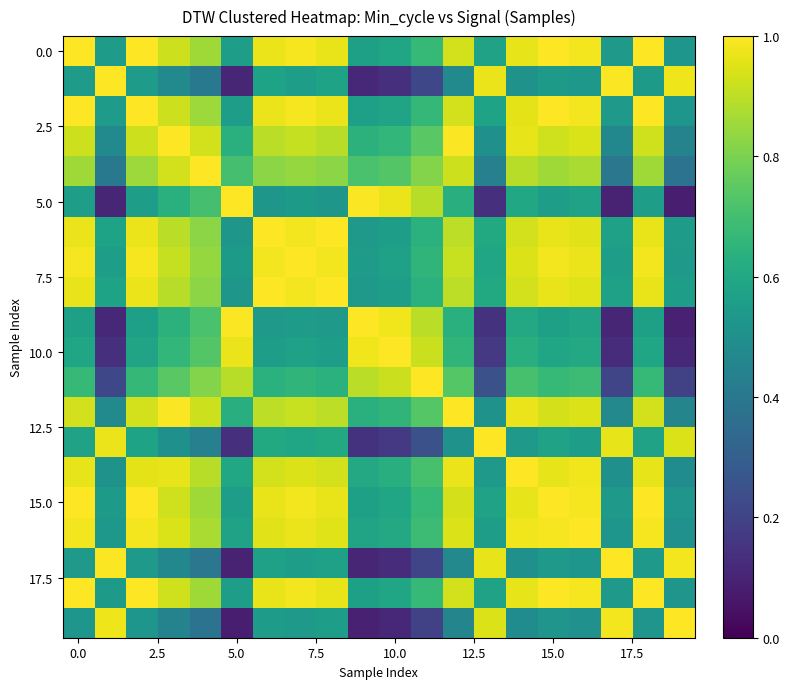

How many categories are shown in the chart?

20